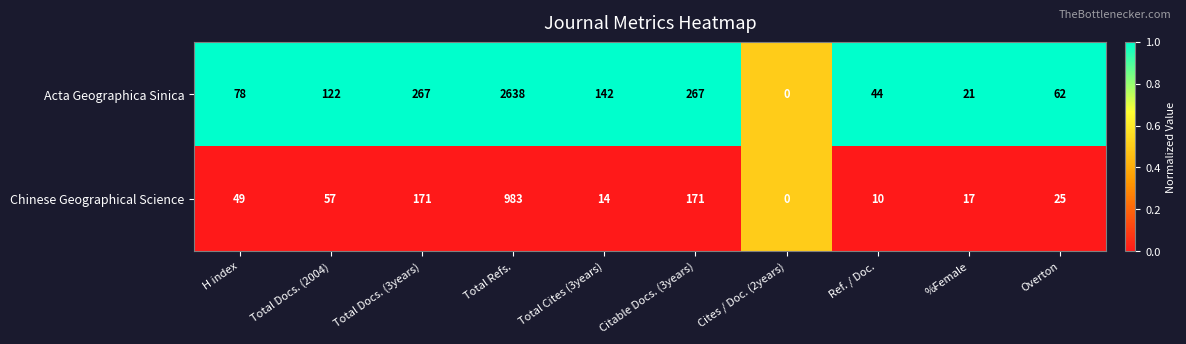

Read the Chinese Geographical Science value at H index, to the nearest 50.

50